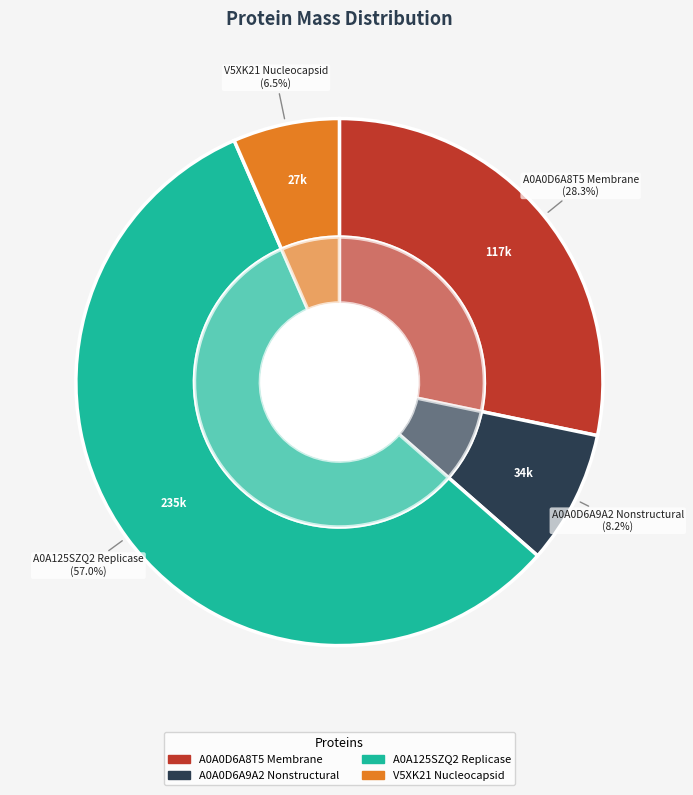

Combined, do A0A0D6A8T5 Membrane and V5XK21 Nucleocapsid account for over 50%?

No